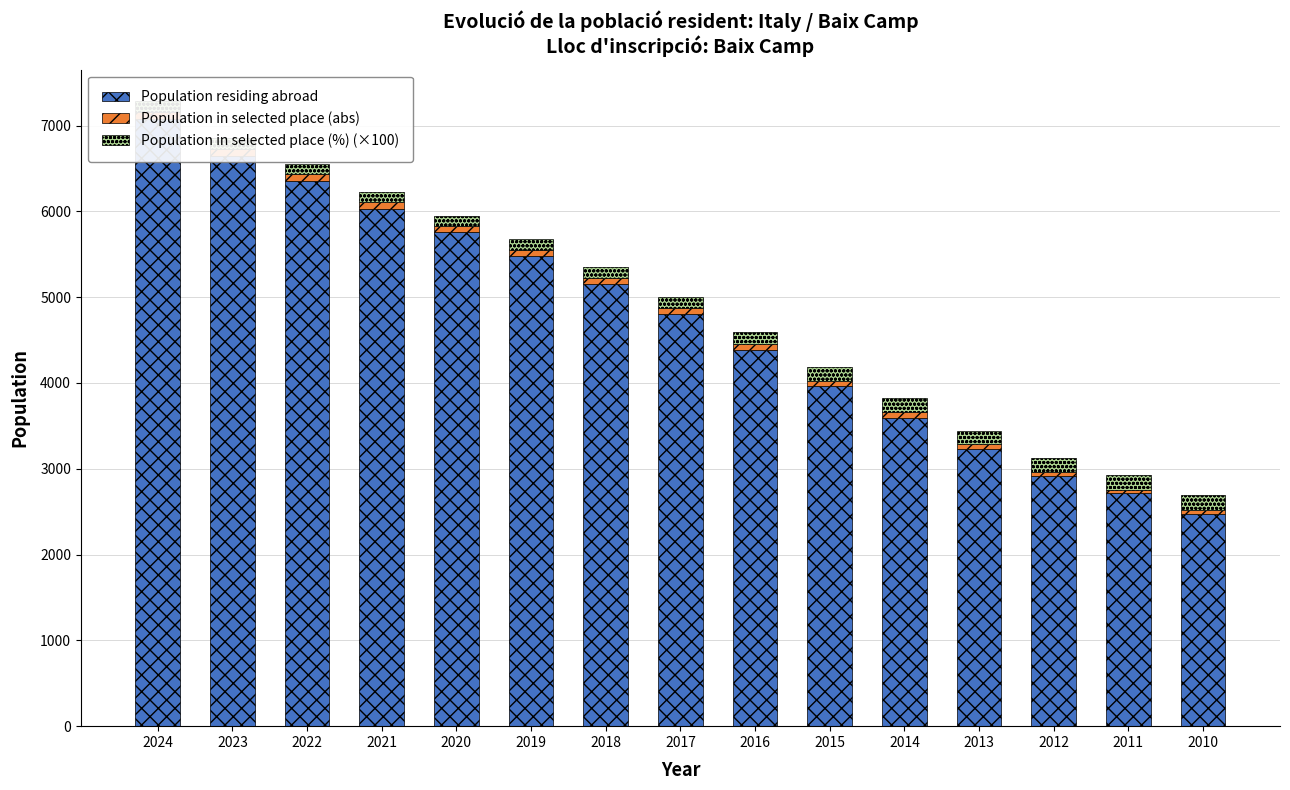

Which category has the highest value across all series?

2024